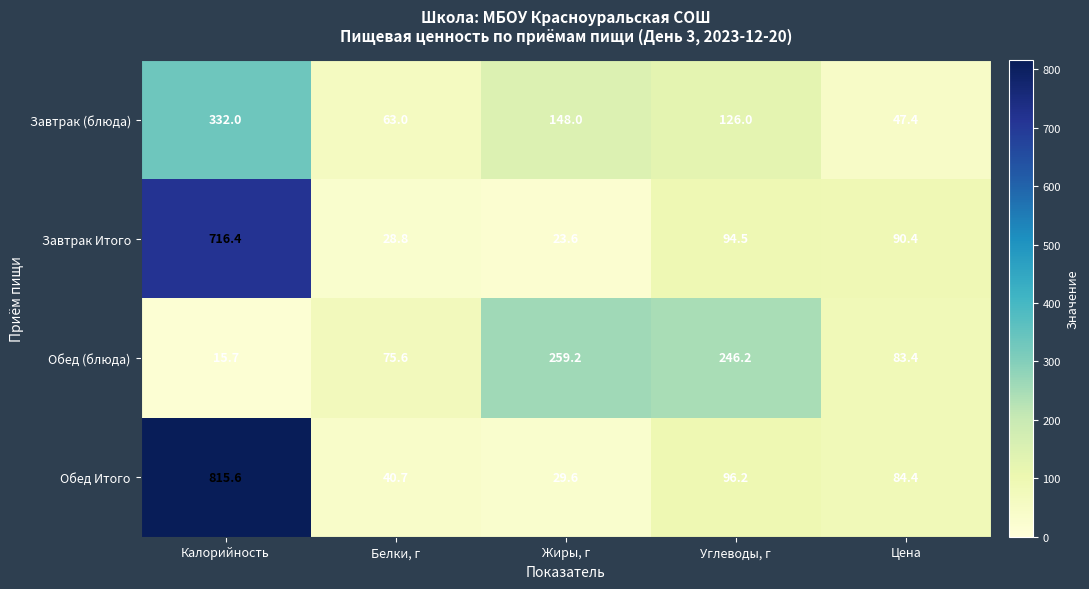

Between Жиры, г and Цена, which series saw the biggest shift?

Обед (блюда)